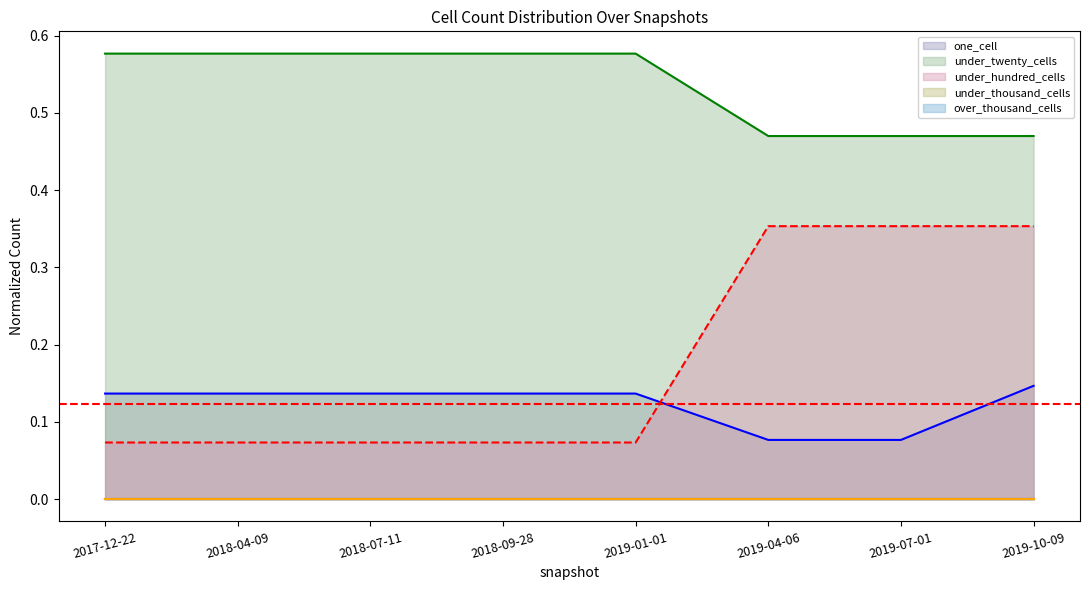

True or false: under_twenty_cells and under_hundred_cells intersect in this chart.

False